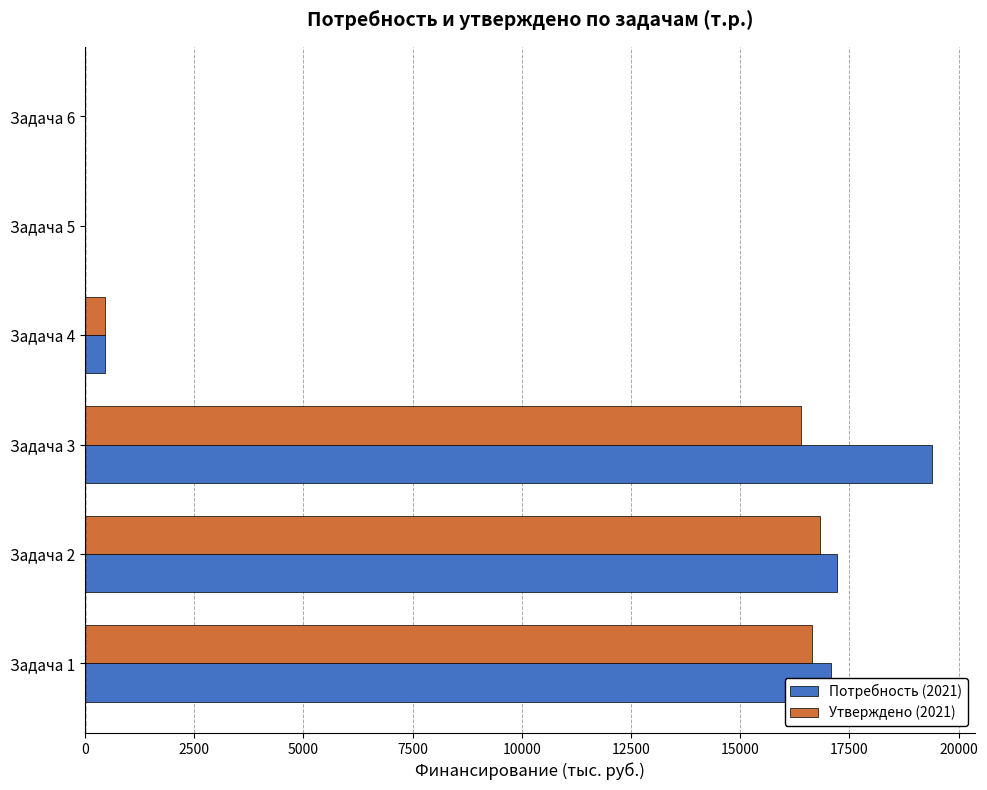

What is the greatest value displayed?

19398.9